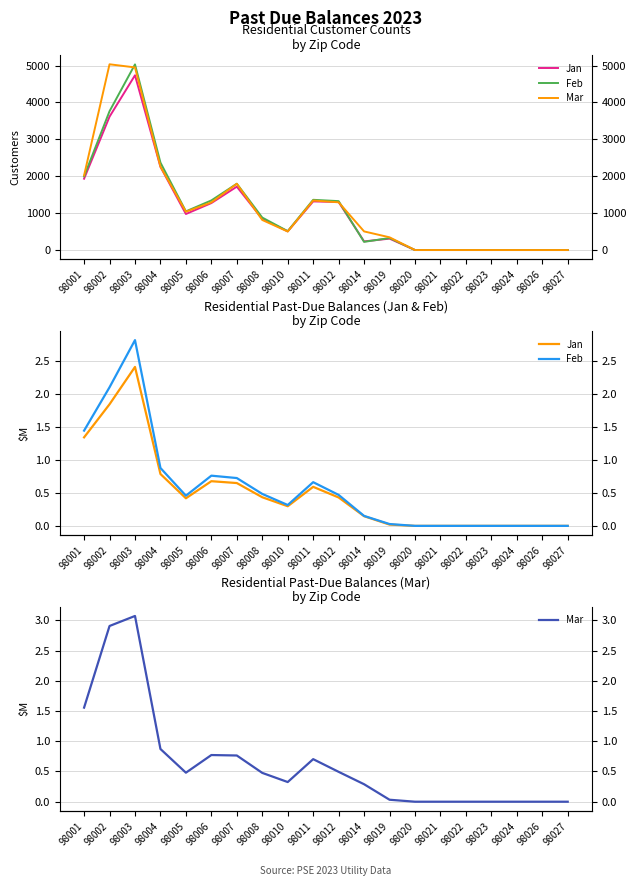

At how many categories does at least one series exceed 0?

13